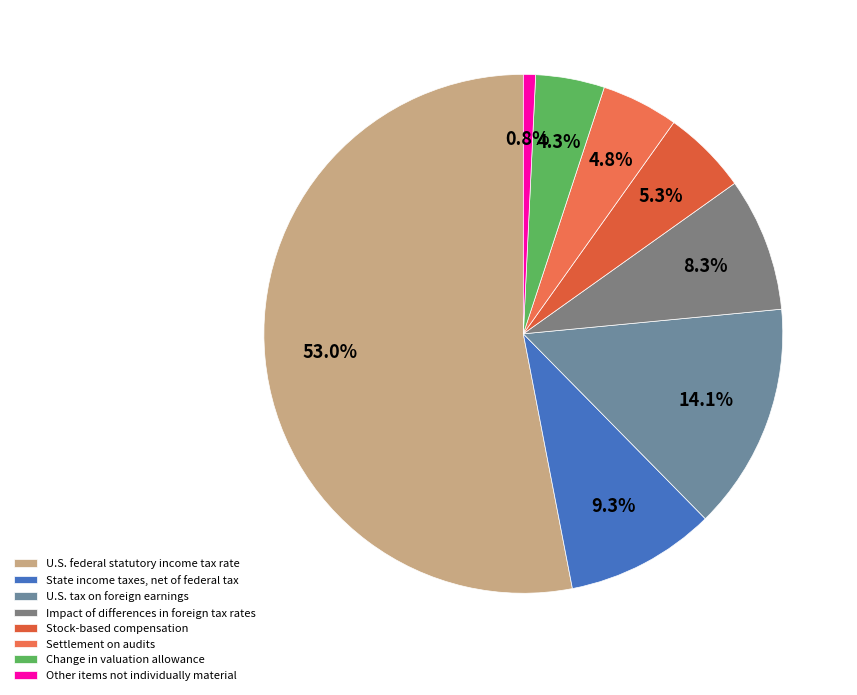

To the nearest percent, what is the difference between the largest and smallest slice percentages?

52%